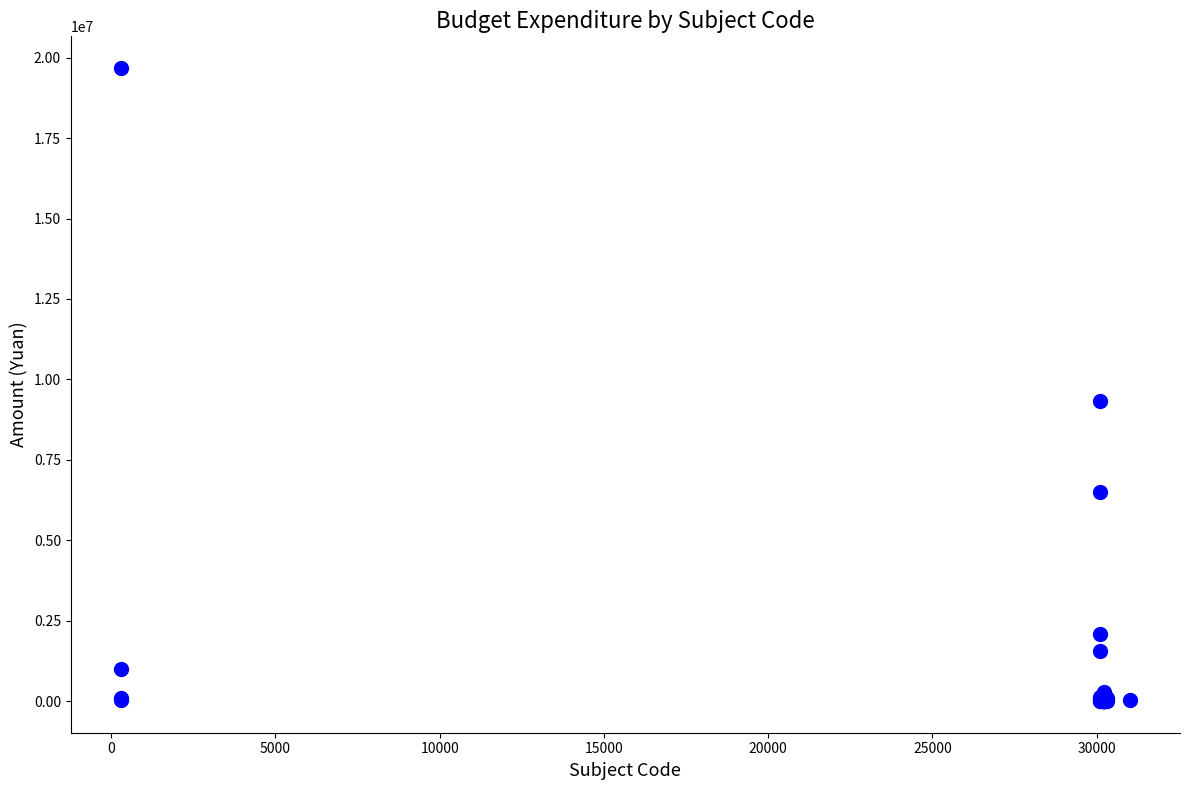

What Y value in the scatter plot is closest to 9839284?

9312267.8